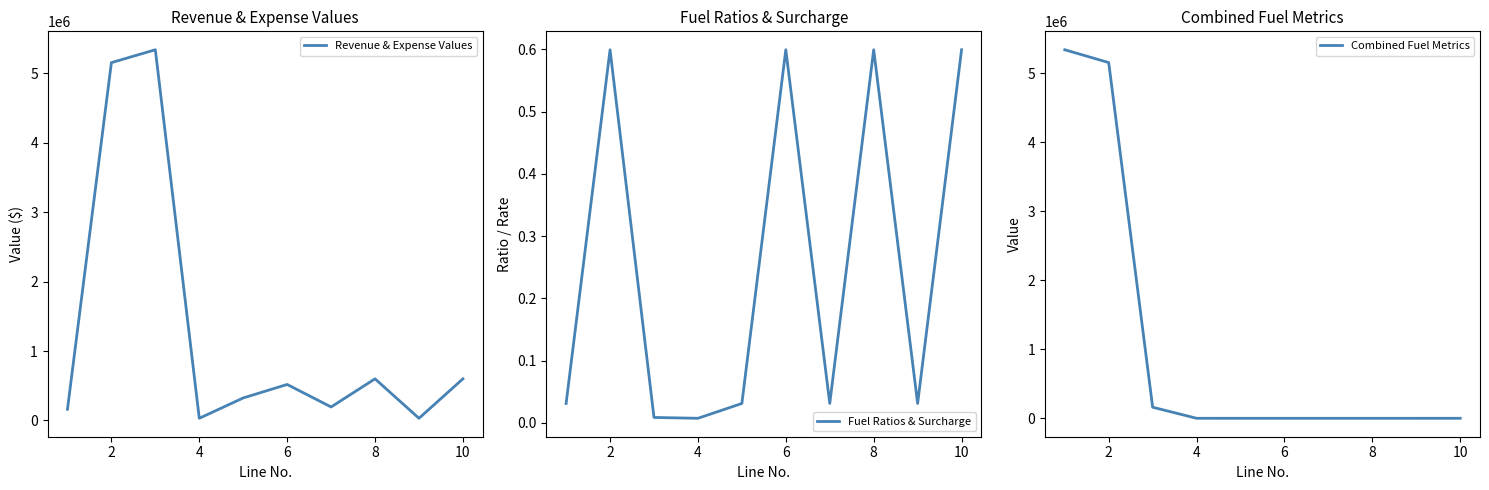

What are all the series names shown in the legend?

Revenue & Expense Values, Fuel Ratios & Surcharge, Combined Fuel Metrics